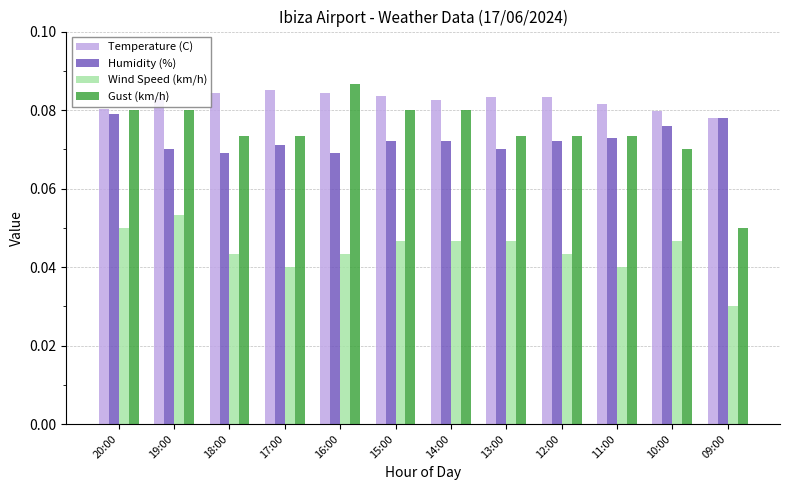

At which category does the chart reach its minimum across all series?

09:00